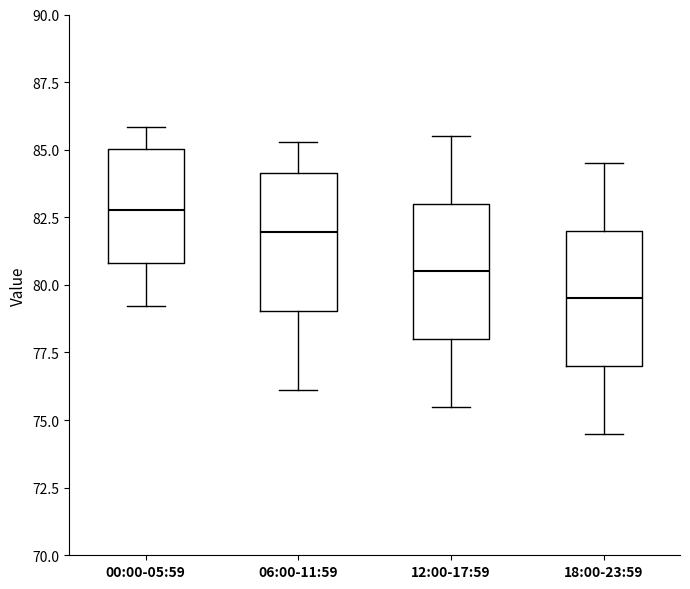

Reading left to right, read every box against the y-axis: the position of its median line, the range the box covers, and the ends of its whiskers. The values are not printed on the chart, so give them approximately, as read against the axis.

00:00-05:59: median 83.0, box 81.0 to 85.0, whiskers 79.0 to 86.0
06:00-11:59: median 82.0, box 79.0 to 84.0, whiskers 76.0 to 85.5
12:00-17:59: median 80.5, box 78.0 to 83.0, whiskers 75.5 to 85.5
18:00-23:59: median 79.5, box 77.0 to 82.0, whiskers 74.5 to 84.5